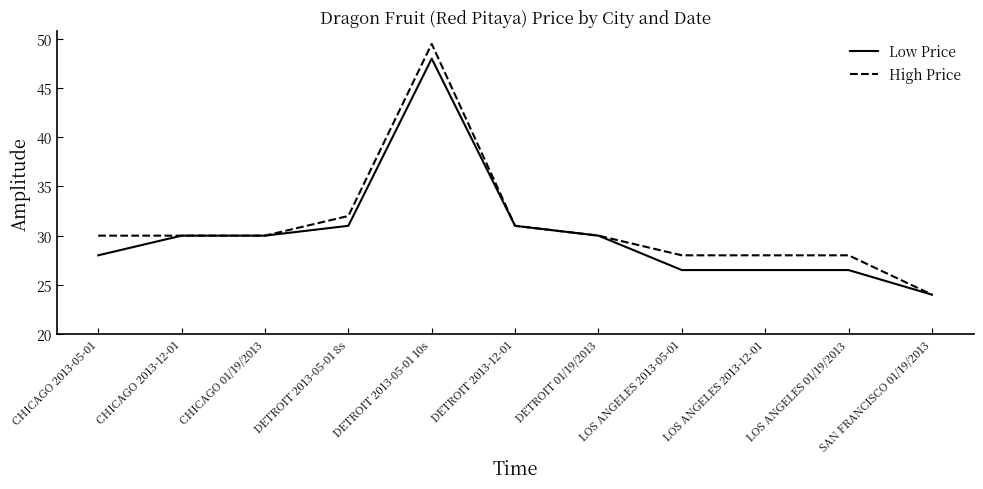

Reading left to right, what are all the values shown in this chart?

Low Price: CHICAGO 2013-05-01=28.0	CHICAGO 2013-12-01=30.0	CHICAGO 01/19/2013=30.0	DETROIT 2013-05-01 8s=31.0	DETROIT 2013-05-01 10s=48.0	DETROIT 2013-12-01=31.0	DETROIT 01/19/2013=30.0	LOS ANGELES 2013-05-01=26.5	LOS ANGELES 2013-12-01=26.5	LOS ANGELES 01/19/2013=26.5	SAN FRANCISCO 01/19/2013=24.0
High Price: CHICAGO 2013-05-01=30.0	CHICAGO 2013-12-01=30.0	CHICAGO 01/19/2013=30.0	DETROIT 2013-05-01 8s=32.0	DETROIT 2013-05-01 10s=49.5	DETROIT 2013-12-01=31.0	DETROIT 01/19/2013=30.0	LOS ANGELES 2013-05-01=28.0	LOS ANGELES 2013-12-01=28.0	LOS ANGELES 01/19/2013=28.0	SAN FRANCISCO 01/19/2013=24.0